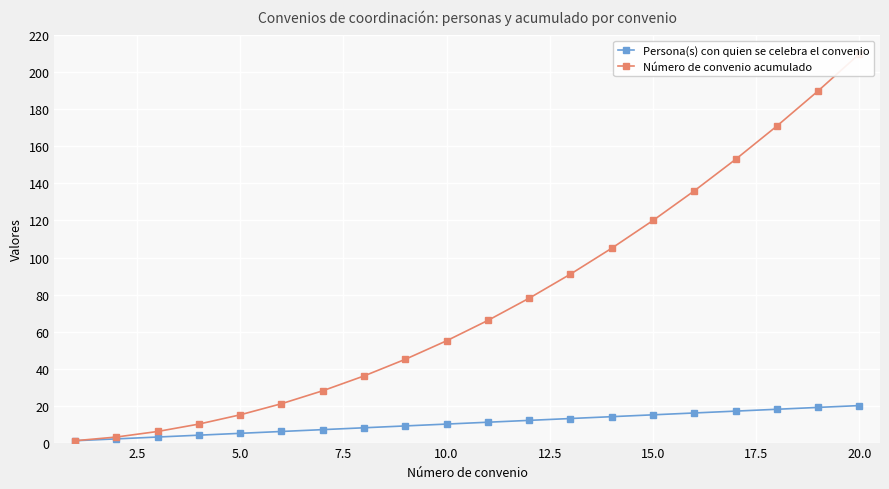

What is the minimum value shown in the chart?

1